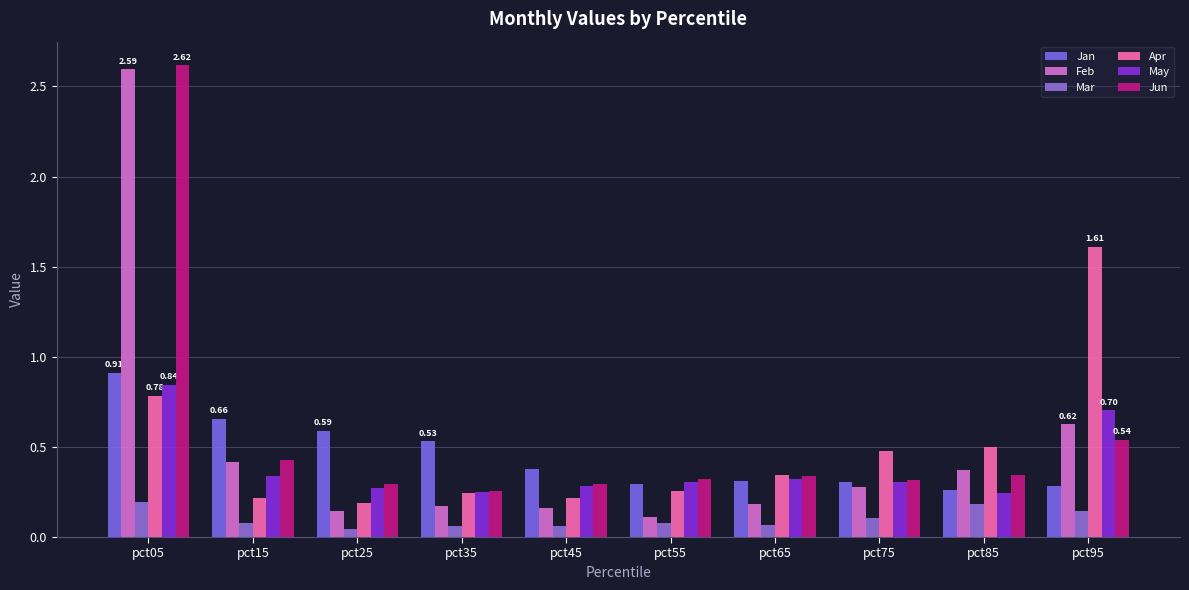

Which series has the widest spread of values?

Feb